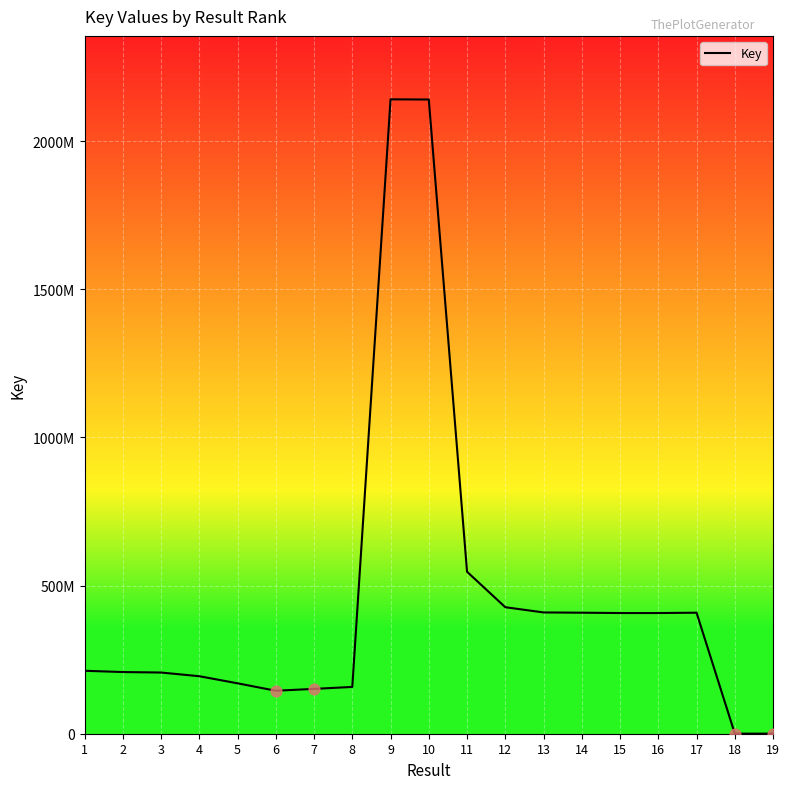

Approximately how many times larger is the value at 4 compared to 15?

0.5